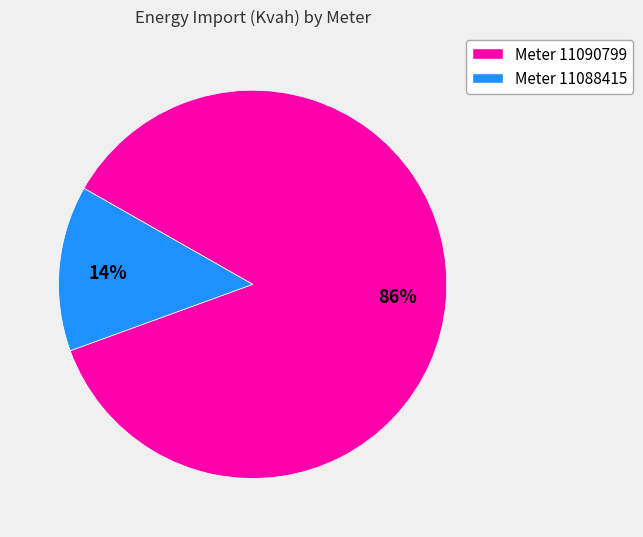

To the nearest percent, what is the difference between the largest and smallest slice percentages?

72%